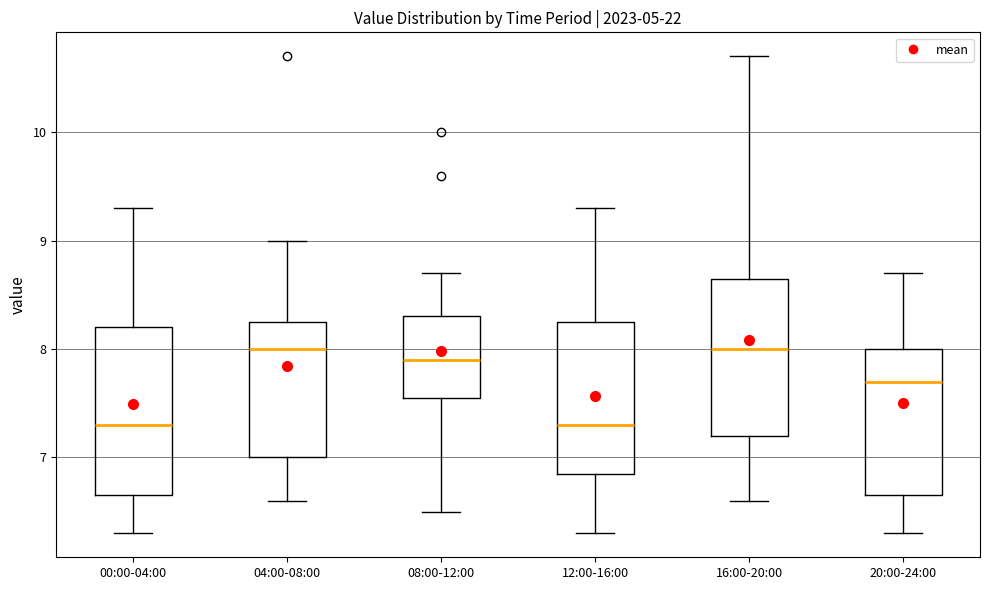

Reading left to right, read every box against the y-axis: the position of its median line, the range the box covers, and the ends of its whiskers. The values are not printed on the chart, so give them approximately, as read against the axis.

00:00-04:00: median 7.3, box 6.7 to 8.2, whiskers 6.3 to 9.3
04:00-08:00: median 8.0, box 7.0 to 8.3, whiskers 6.6 to 9.0
08:00-12:00: median 7.9, box 7.6 to 8.3, whiskers 6.5 to 8.7
12:00-16:00: median 7.3, box 6.9 to 8.3, whiskers 6.3 to 9.3
16:00-20:00: median 8.0, box 7.2 to 8.7, whiskers 6.6 to 10.7
20:00-24:00: median 7.7, box 6.7 to 8.0, whiskers 6.3 to 8.7